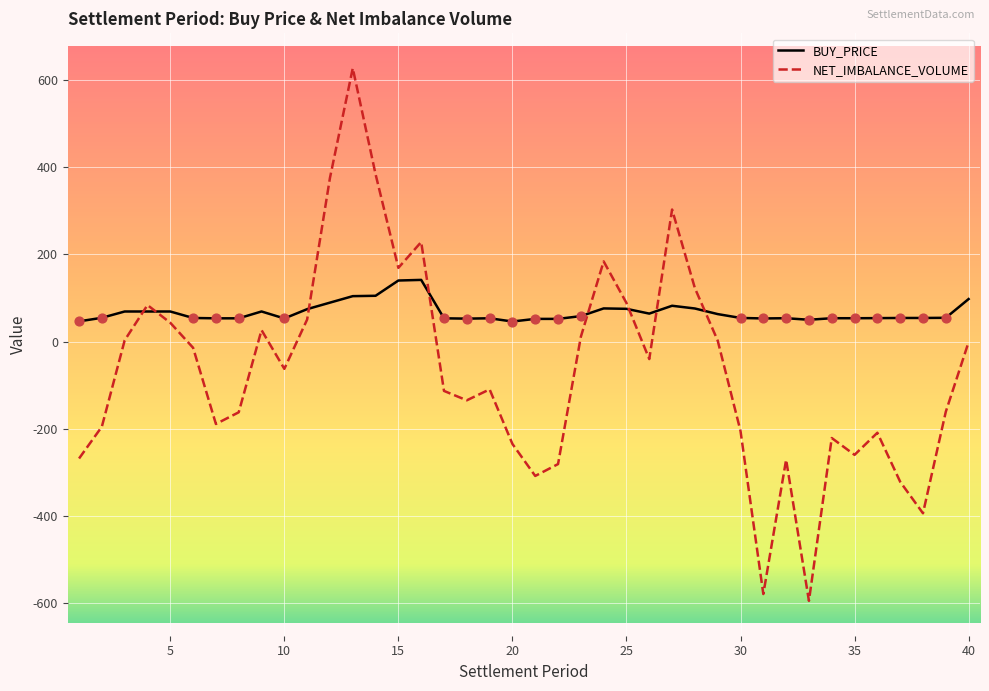

Rank the series by their average value, from highest to lowest.

BUY_PRICE, NET_IMBALANCE_VOLUME